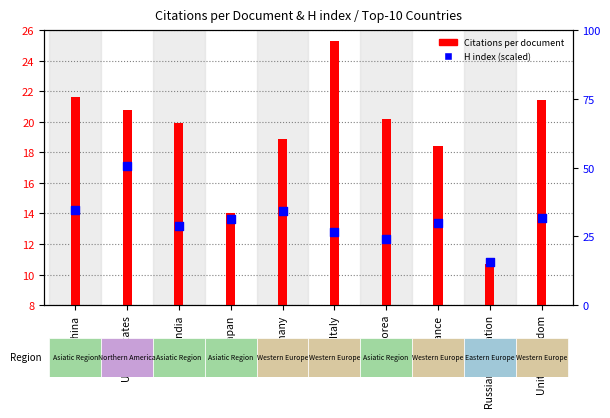

Which series has the widest spread of Y values?

H index (scaled)